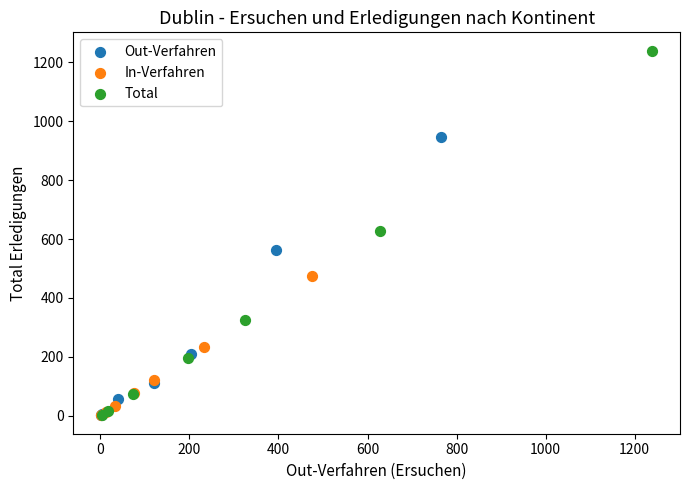

Which series has the largest Y range (max minus min)?

Total